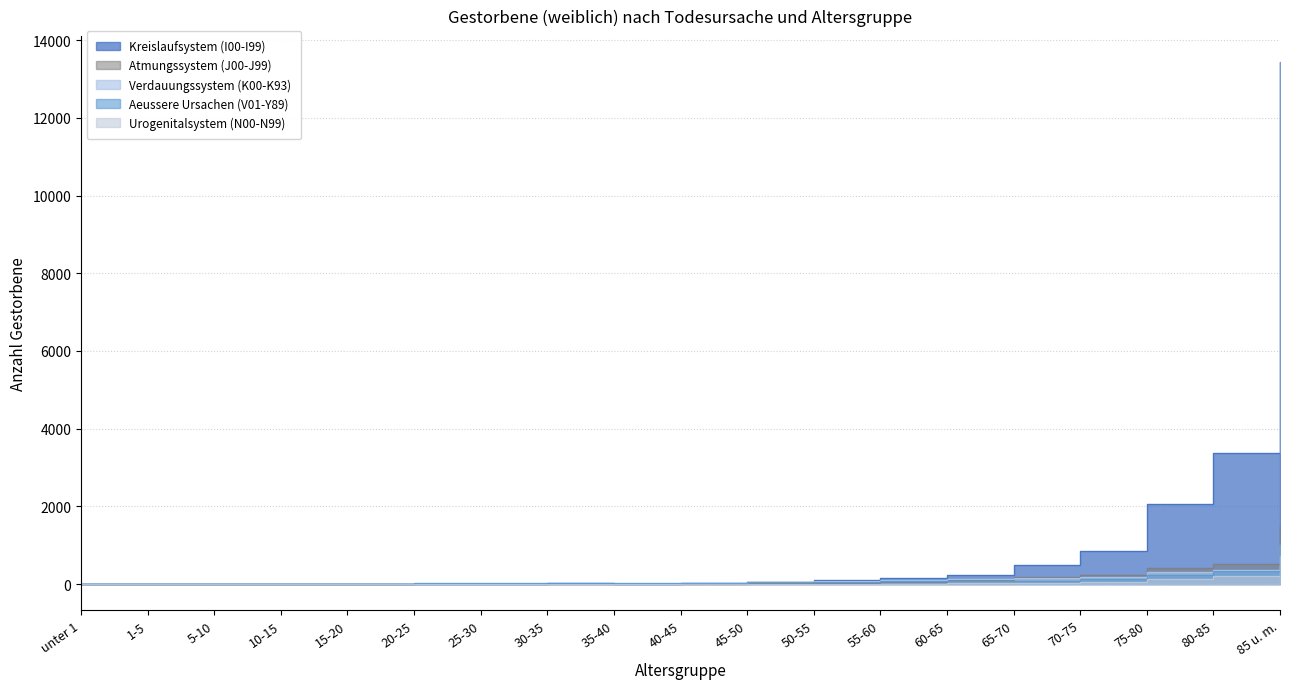

What is the value of the Urogenitalsystem (N00-N99) point at the 9th from the left?

1